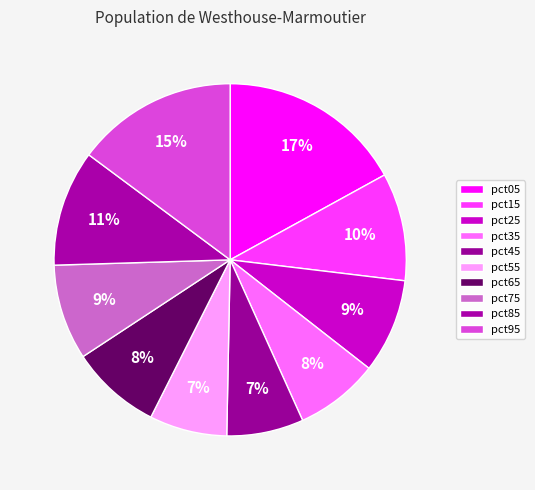

Count the number of slices in the pie.

10